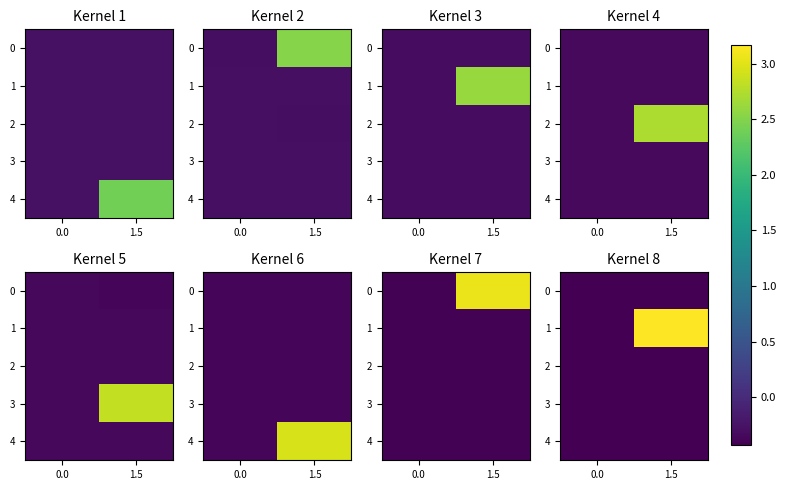

The value of 1 at 1.5 is 1.3. True or false?

False